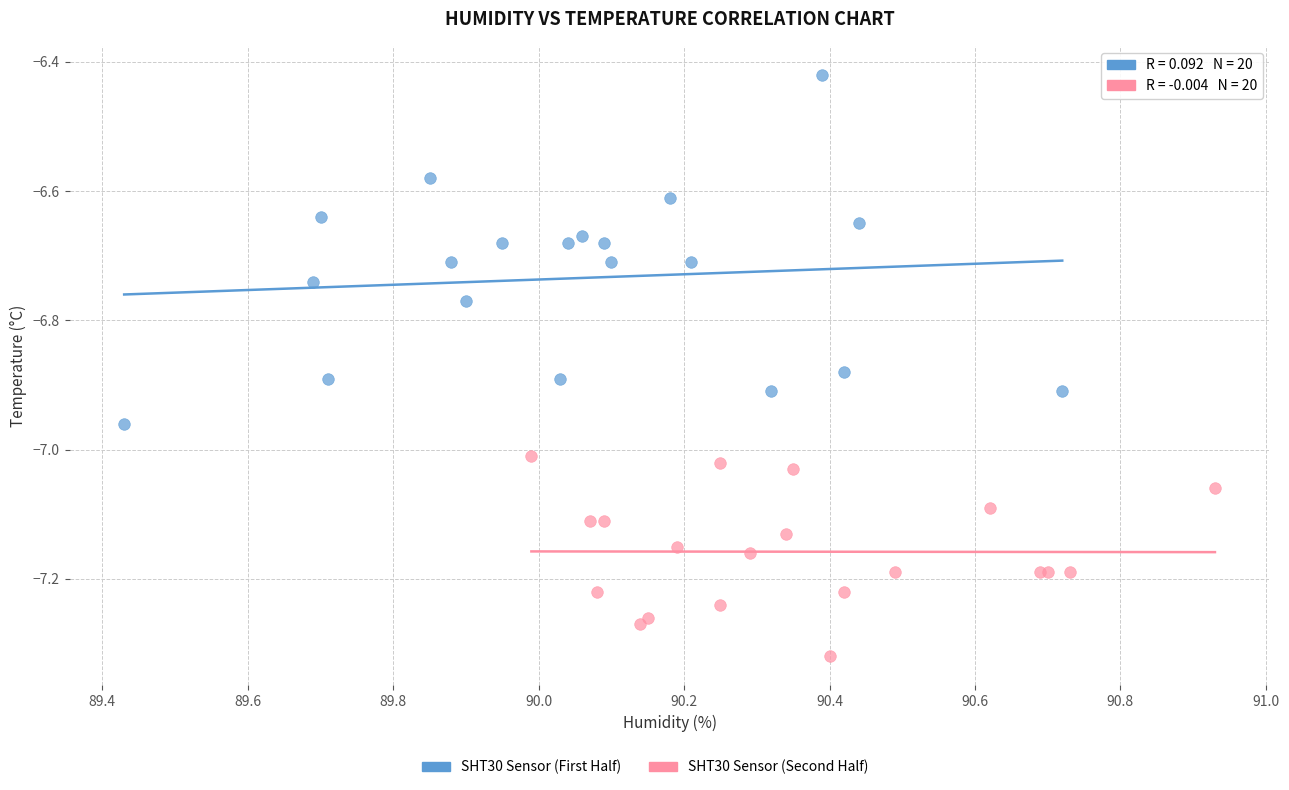

Which series contains the highest Y value?

SHT30 Sensor (First Half)